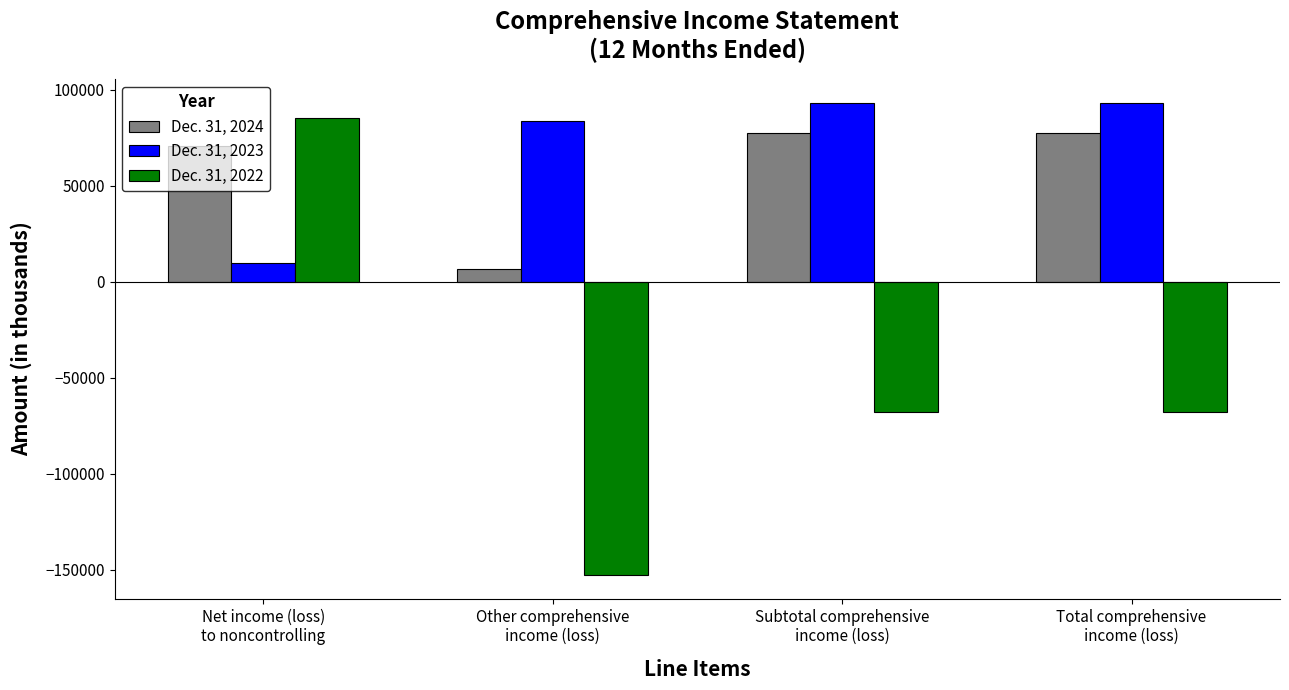

Is it true that Dec. 31, 2022 equals -104545 at Other comprehensive
income (loss)?

False